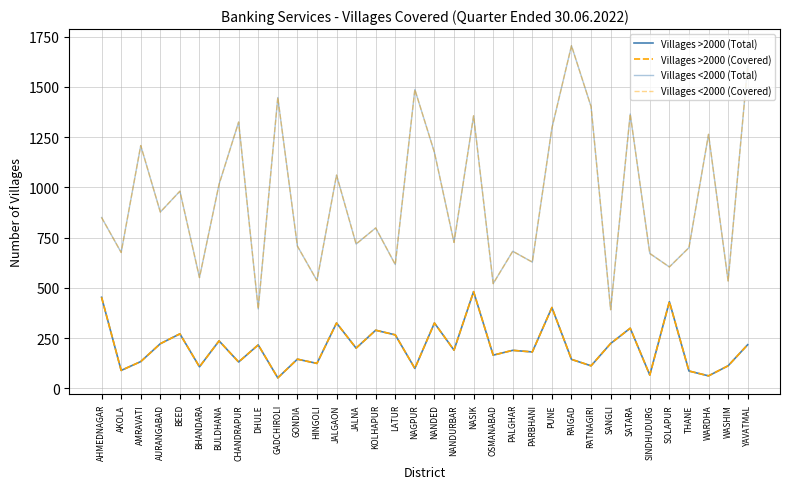

List the series in order of their peak value, lowest first.

Villages >2000 (Total), Villages >2000 (Covered), Villages <2000 (Total), Villages <2000 (Covered)